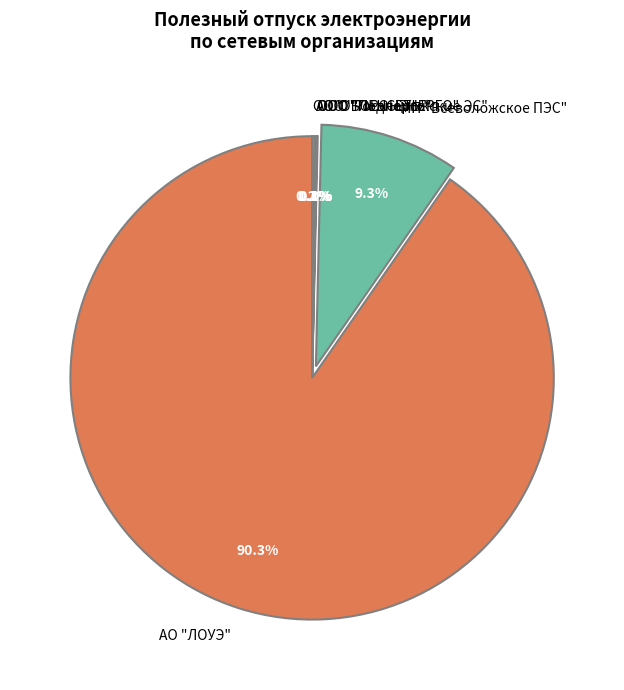

Approximately how many times larger is the value at АО "ЛОУЭ" compared to МП "Всеволожское ПЭС"?

9.7